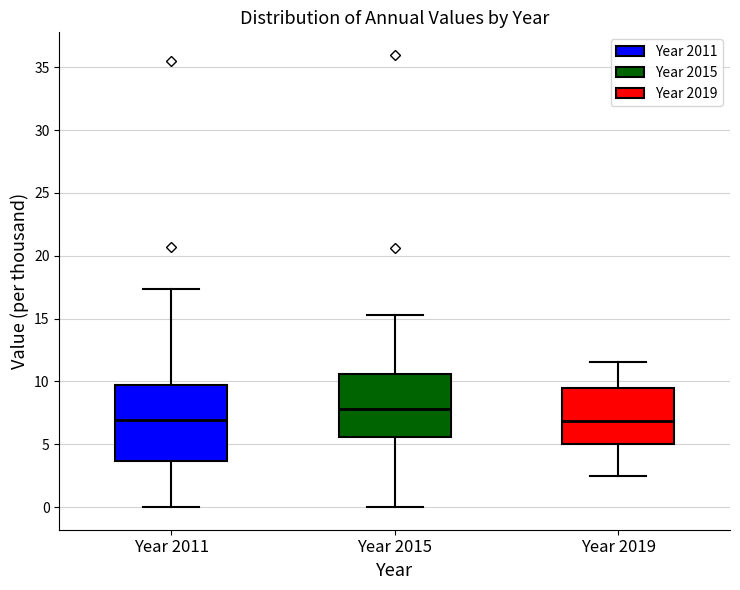

Which box is the tallest, from its lower edge to its upper edge?

Year 2011